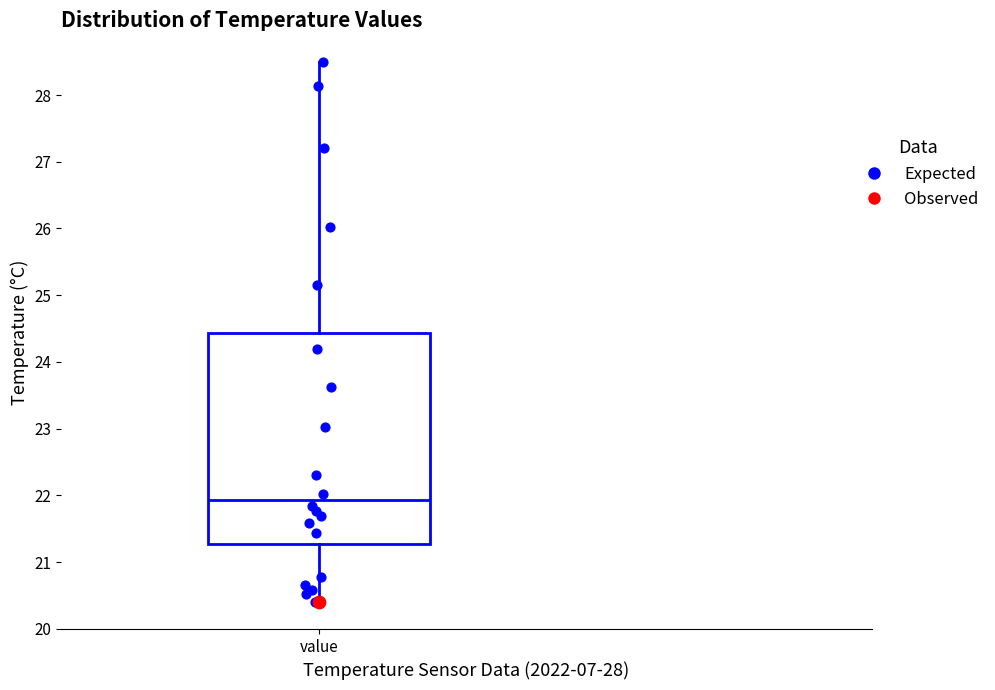

Read this box plot against the y-axis: the position of the median line, the range covered by the box, and the ends of both whiskers. The values are not printed on the chart, so give them approximately, as read against the axis.

median 21.9, box 21.3 to 24.4, whiskers 20.4 to 28.5